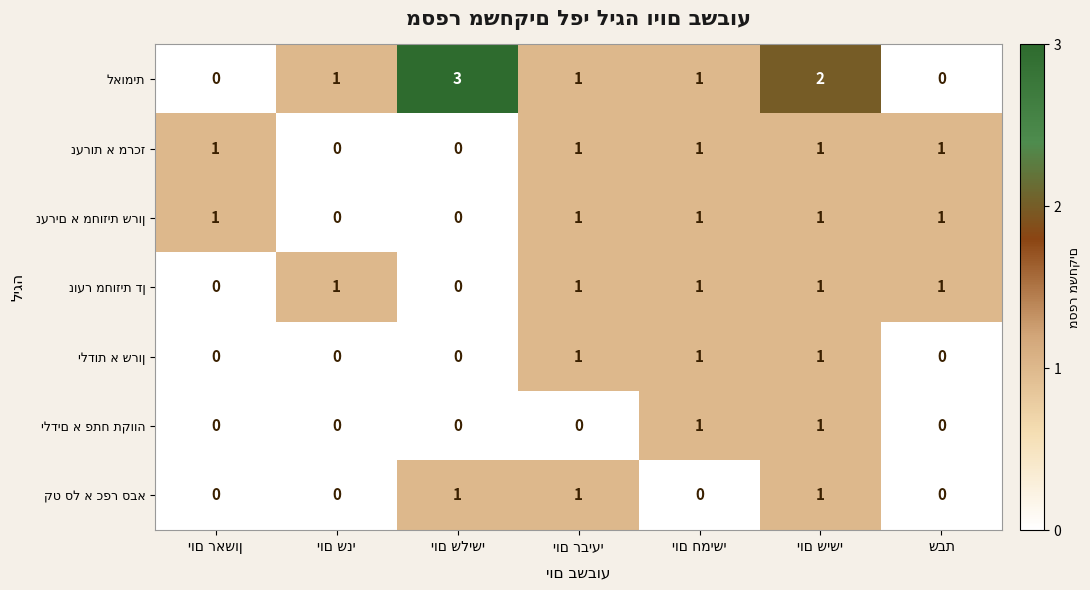

How many distinct data groups are displayed?

7